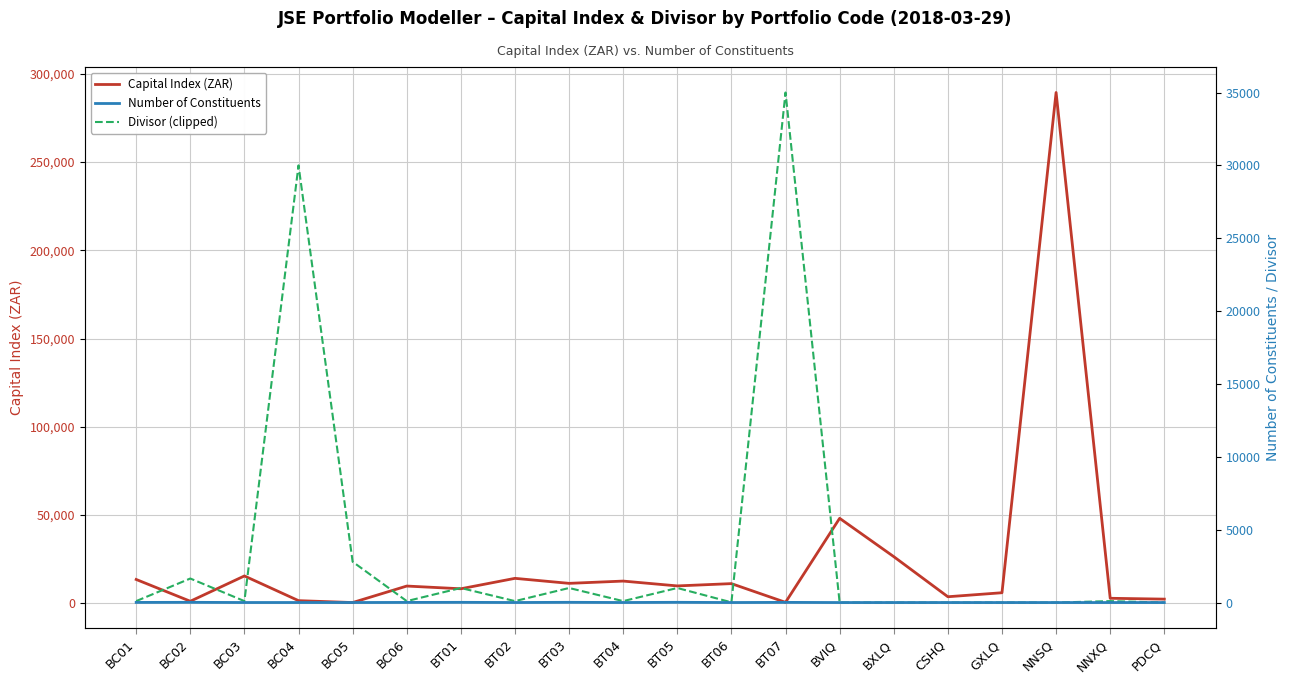

Reading right to left, transcribe all the data shown in this chart.

Capital Index (ZAR): PDCQ=2414.0	NNXQ=2893.4	NNSQ=289342.4	GXLQ=6035.0	CSHQ=3763.0	BXLQ=26479.0	BVIQ=48185.0	BT07=593.9	BT06=11196.3	BT05=9893.7	BT04=12635.0	BT03=11346.2	BT02=14184.0	BT01=8279.2	BC06=9817.8	BC05=475.0	BC04=1549.6	BC03=15544.3	BC02=1209.9	BC01=13549.6
Number of Constituents: PDCQ=2.0	NNXQ=2.0	NNSQ=2.0	GXLQ=2.0	CSHQ=2.0	BXLQ=2.0	BVIQ=2.0	BT07=13.0	BT06=3.0	BT05=17.0	BT04=4.0	BT03=17.0	BT02=4.0	BT01=16.0	BC06=10.0	BC05=3.0	BC04=4.0	BC03=4.0	BC02=16.0	BC01=10.0
Divisor (clipped): PDCQ=1.0	NNXQ=100.0	NNSQ=1.0	GXLQ=1.0	CSHQ=1.0	BXLQ=1.0	BVIQ=1.0	BT07=35000.0	BT06=16.6	BT05=1000.0	BT04=100.0	BT03=1000.0	BT02=100.0	BT01=1000.0	BC06=100.0	BC05=2799.9	BC04=30000.0	BC03=100.0	BC02=1649.9	BC01=100.0